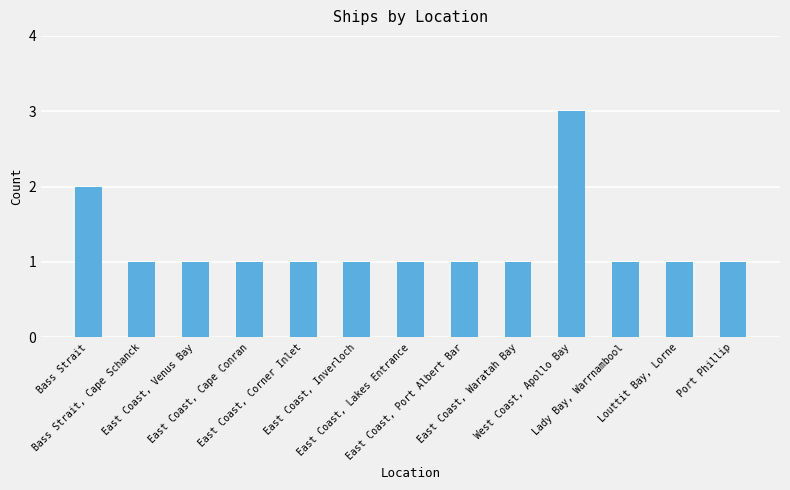

Reading right to left, list all the values displayed in this chart.

1	1	1	3	1	1	1	1	1	1	1	1	2